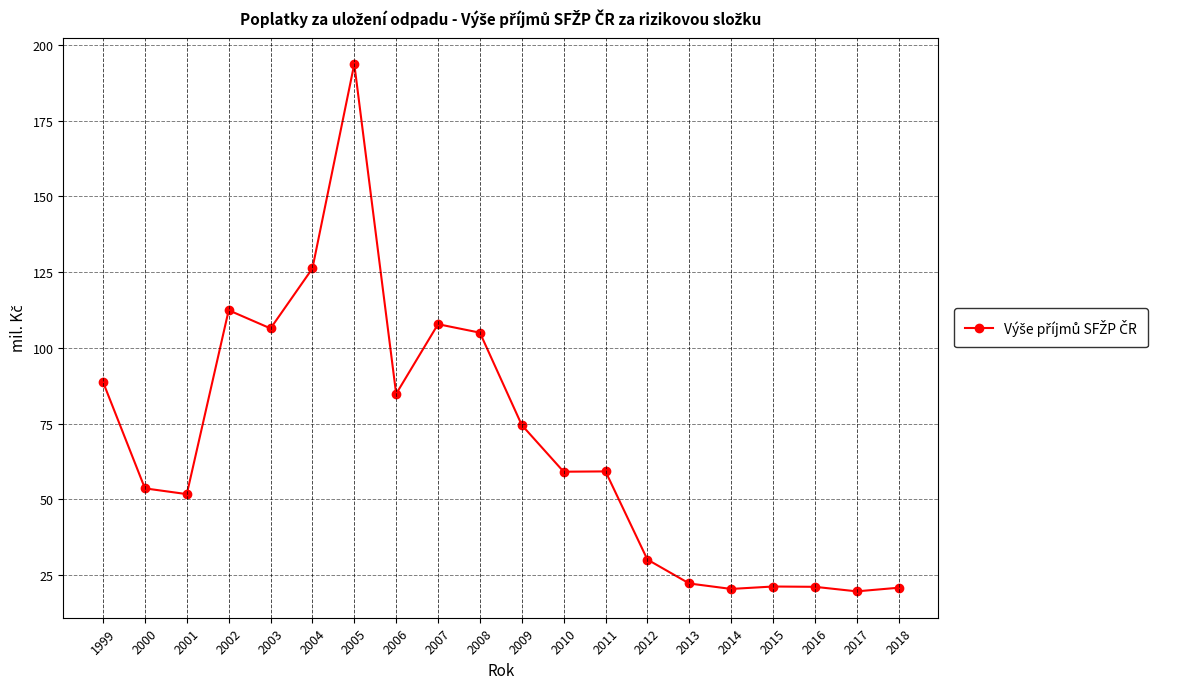

What is the difference between the values at 2012 and 2006?

54.7